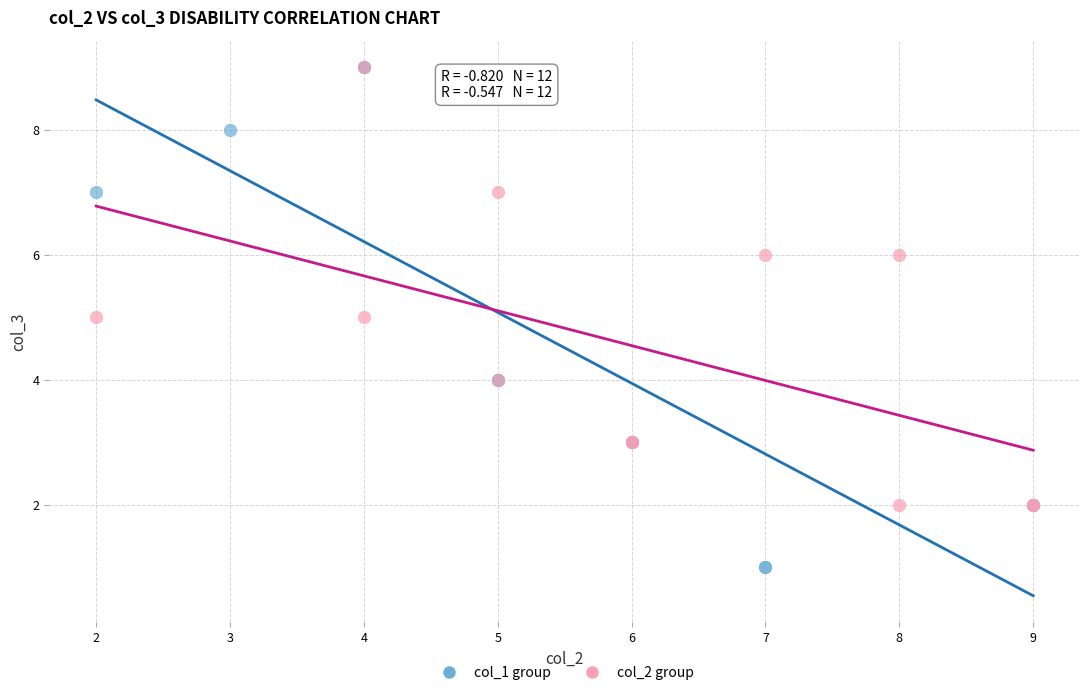

Which series has the widest spread of Y values?

col_1 group